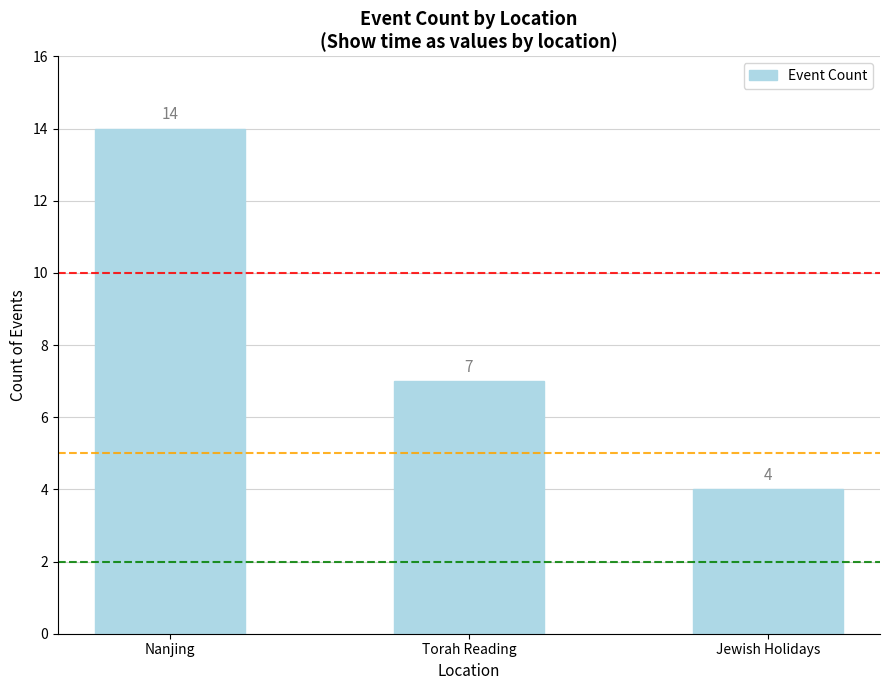

Rank the categories by value from lowest to highest.

Jewish Holidays, Torah Reading, Nanjing